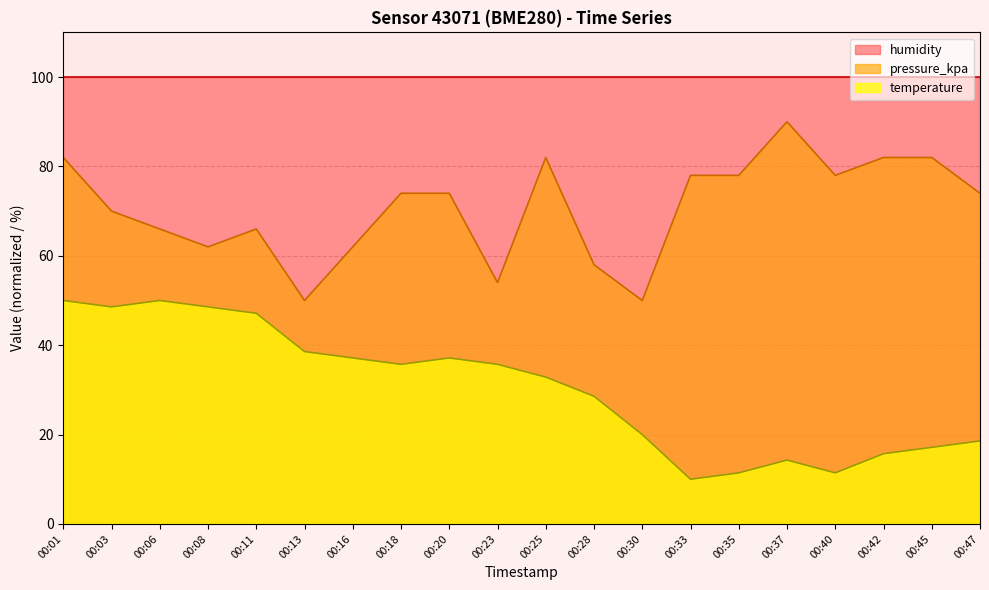

Where is the first local minimum for pressure_kpa?

00:08